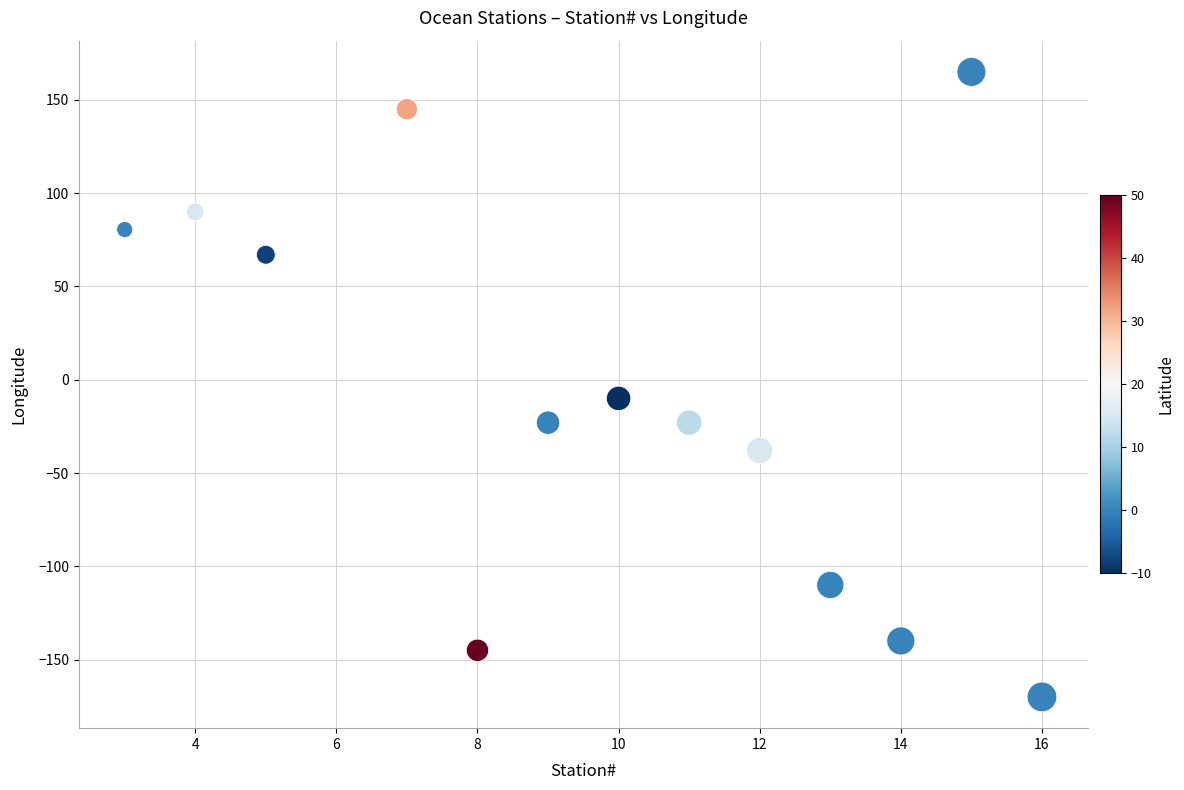

What Y value in the scatter plot is closest to -2?

-10.0